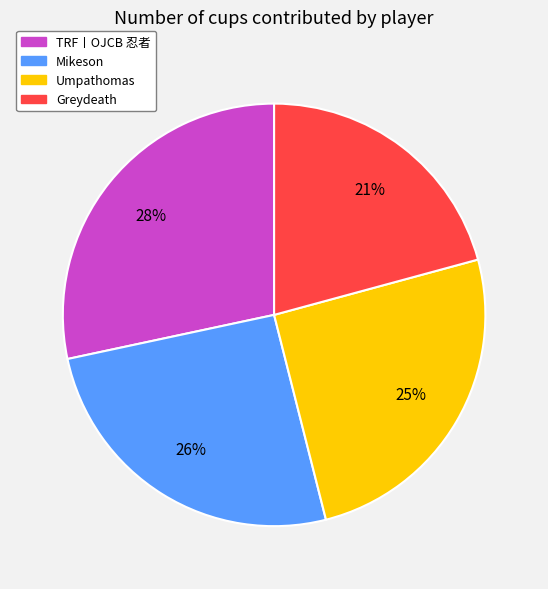

What percentage is the TRF丨OJCB 忍者 slice, to the nearest percent?

28%